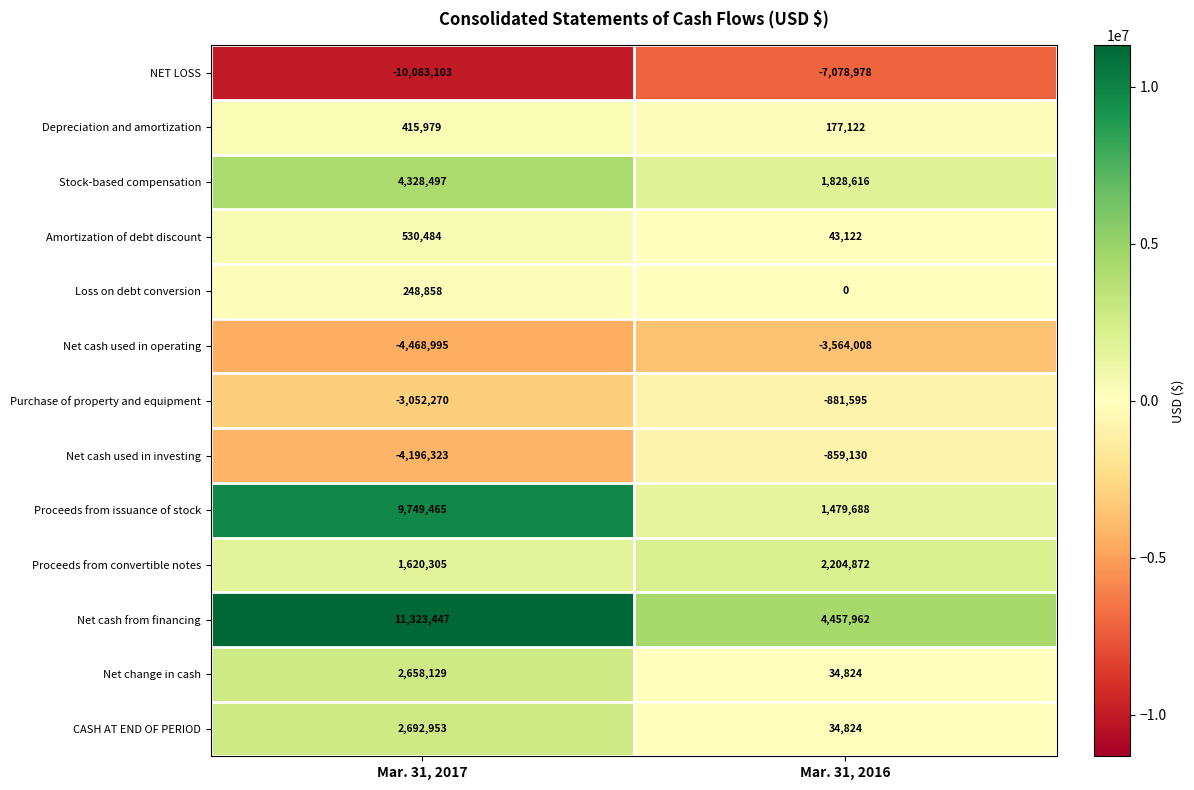

Is it true that Amortization of debt discount equals 43122 at Mar. 31, 2016?

True